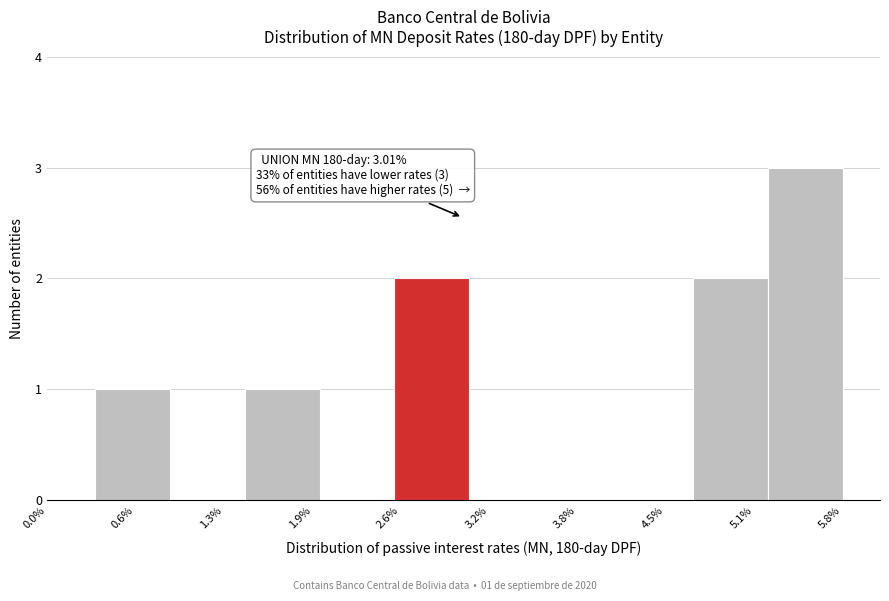

Over which range of the x-axis is the bar tallest?

5.2 to 5.8